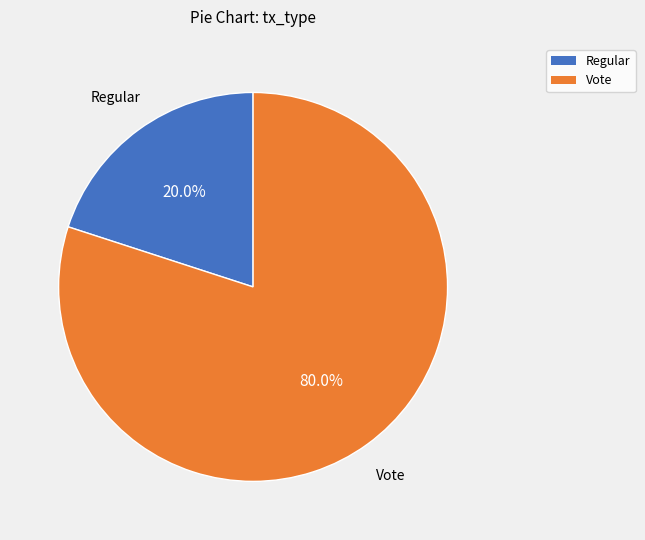

Is there a majority slice in this chart?

Yes